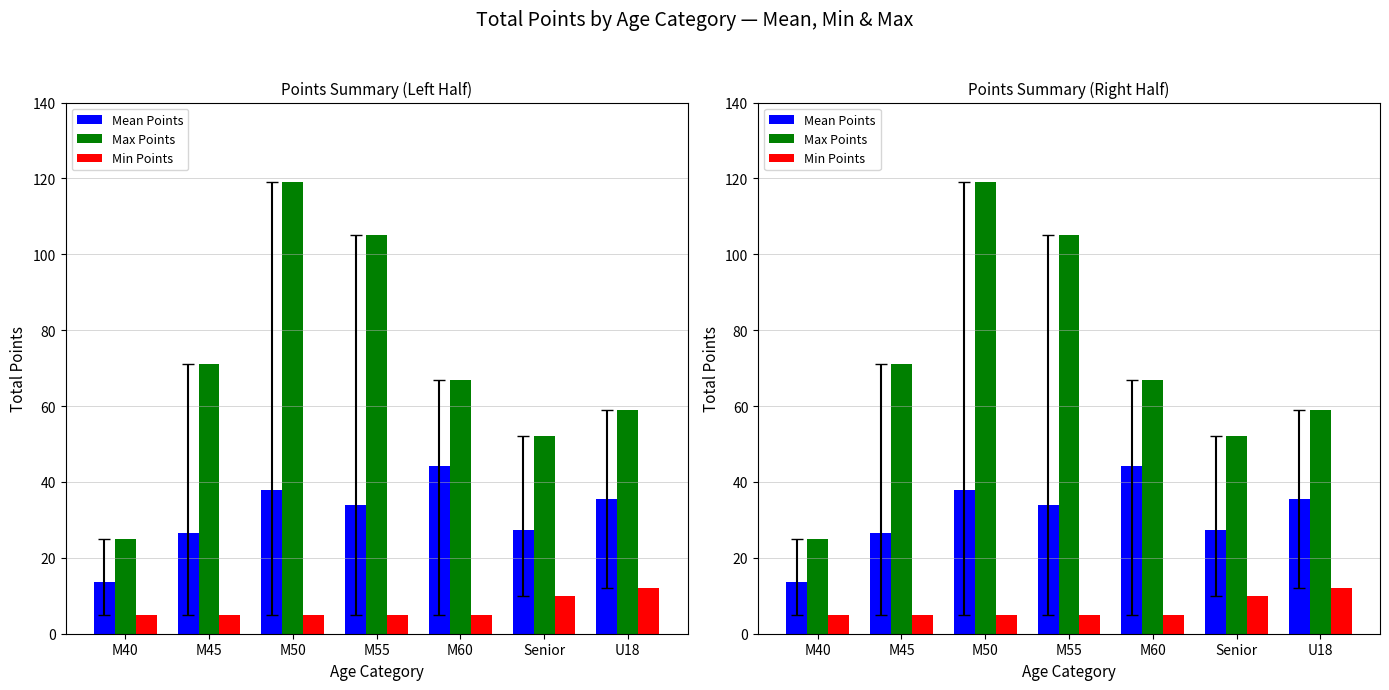

At M45, list the series in order from largest to smallest.

Max Points, Mean Points, Min Points